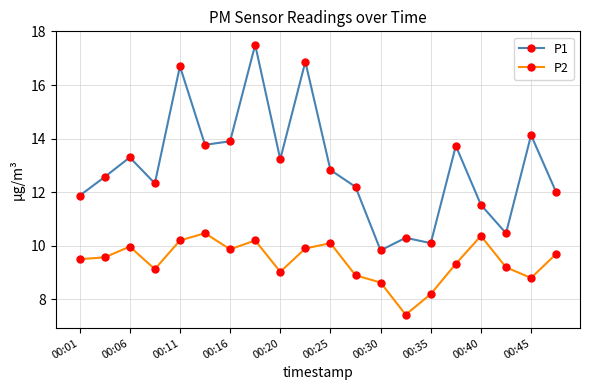

What is the value of the P2 point at the 13th from the left?

8.6